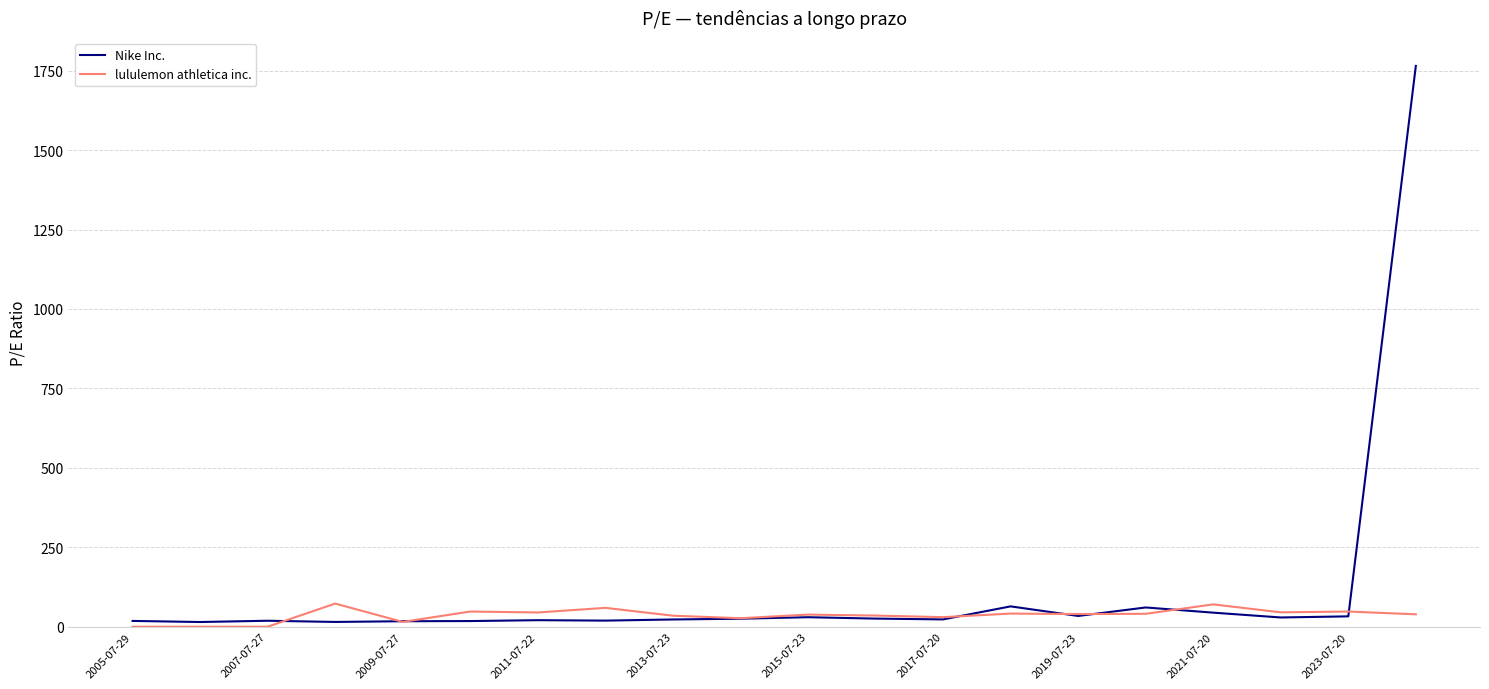

Which series has the largest total across all categories?

Nike Inc.